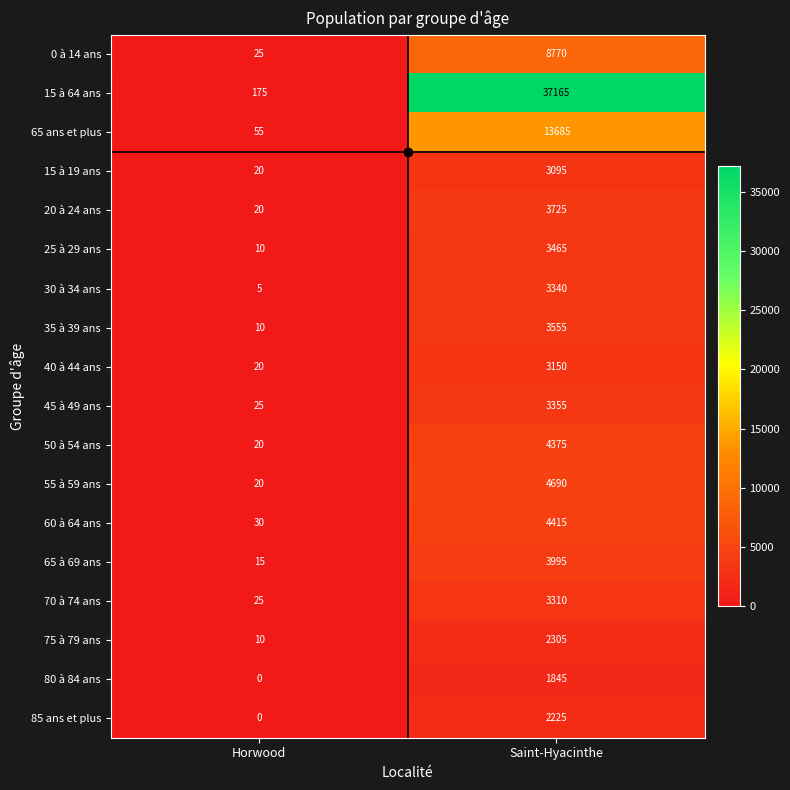

What is the difference between the 35 à 39 ans values at Saint-Hyacinthe and Horwood?

3545